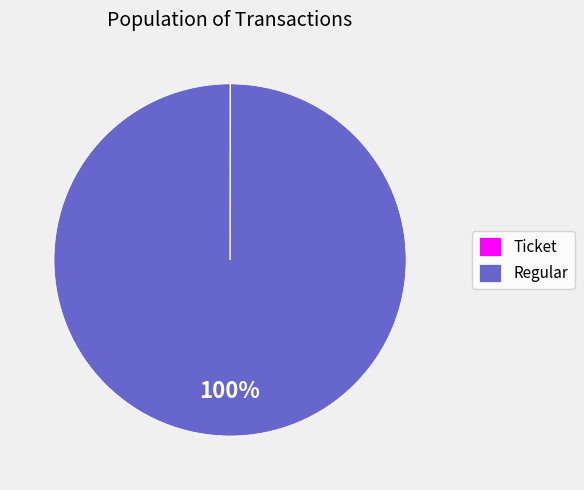

To the nearest percent, what is the difference between the largest and smallest slice percentages?

100%